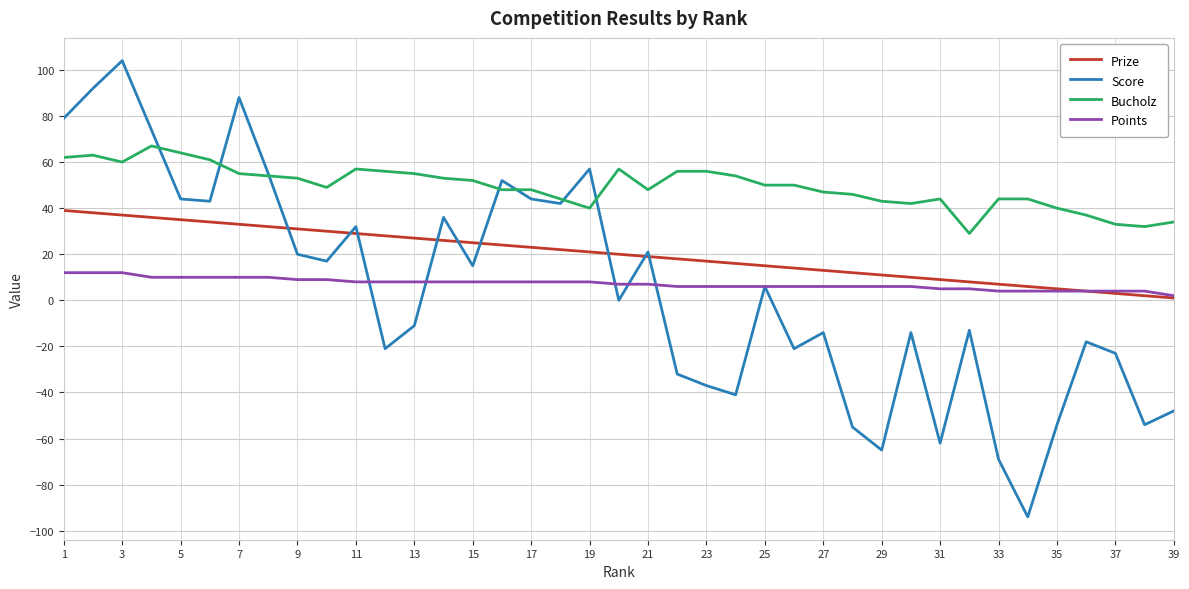

Which series has the largest range (max minus min)?

Score